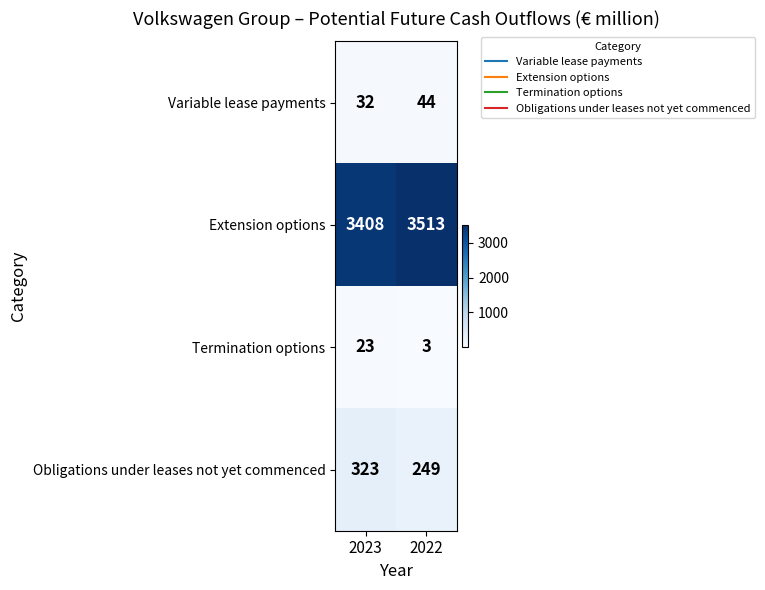

Read the Variable lease payments value at 2023.

32